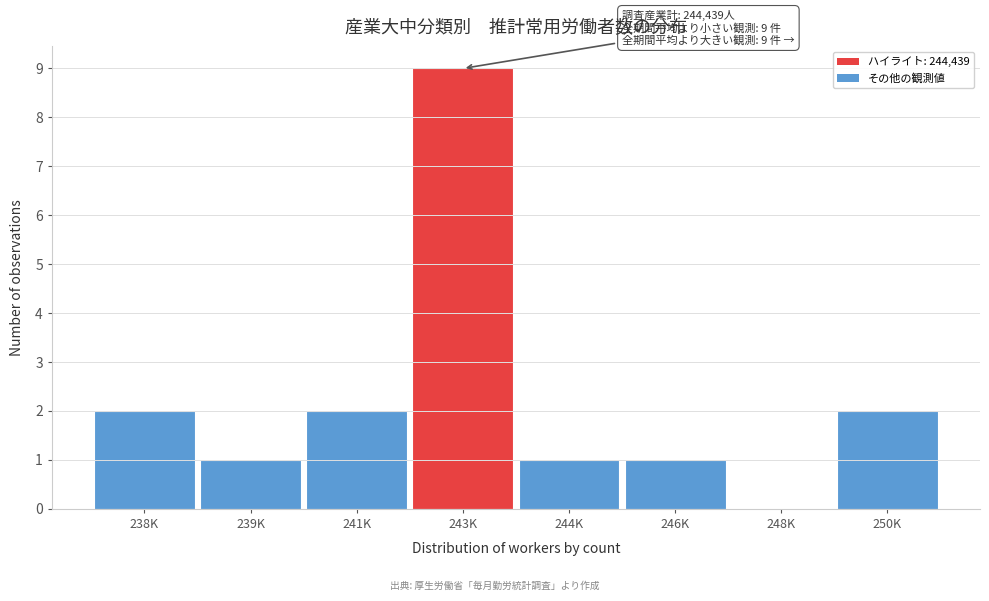

Reading right to left, extract all data points from this chart.

250K=2	248K=0	246K=1	244K=1	243K=9	241K=2	239K=1	238K=2